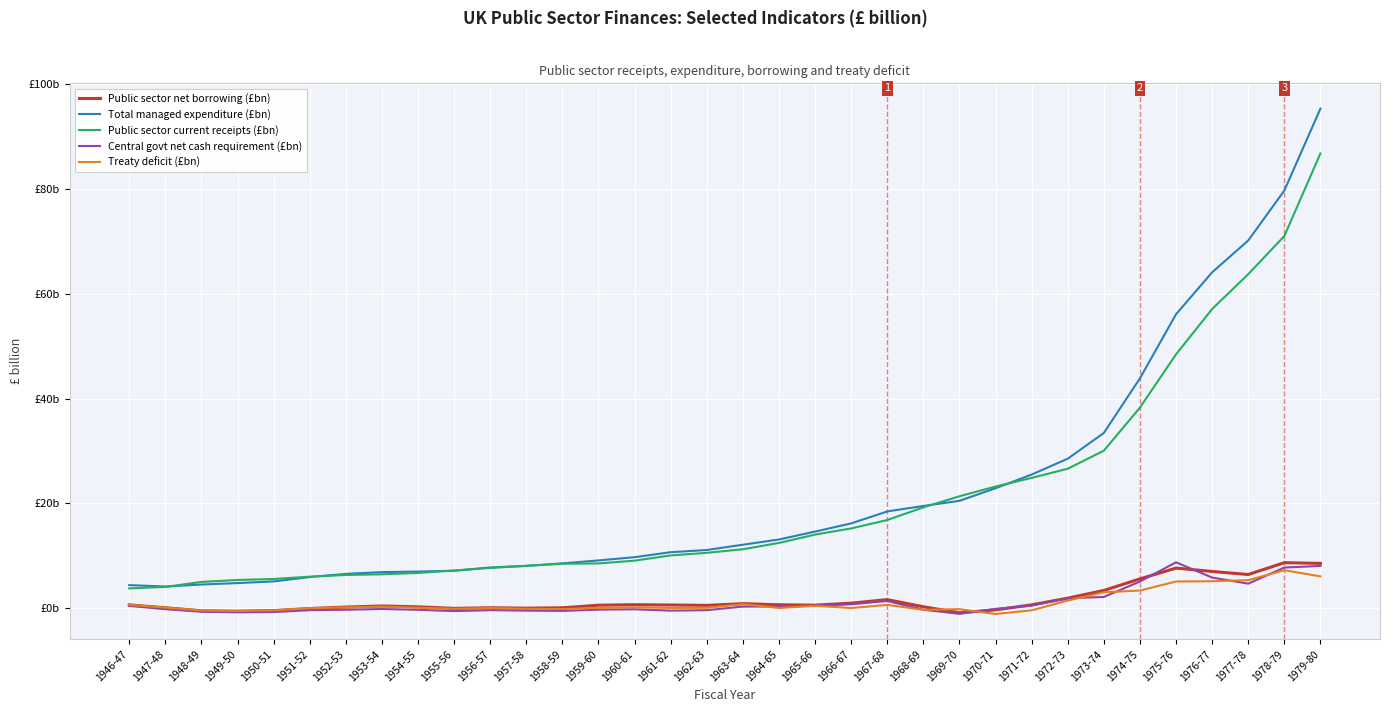

At which category does the chart reach its minimum across all series?

1970-71